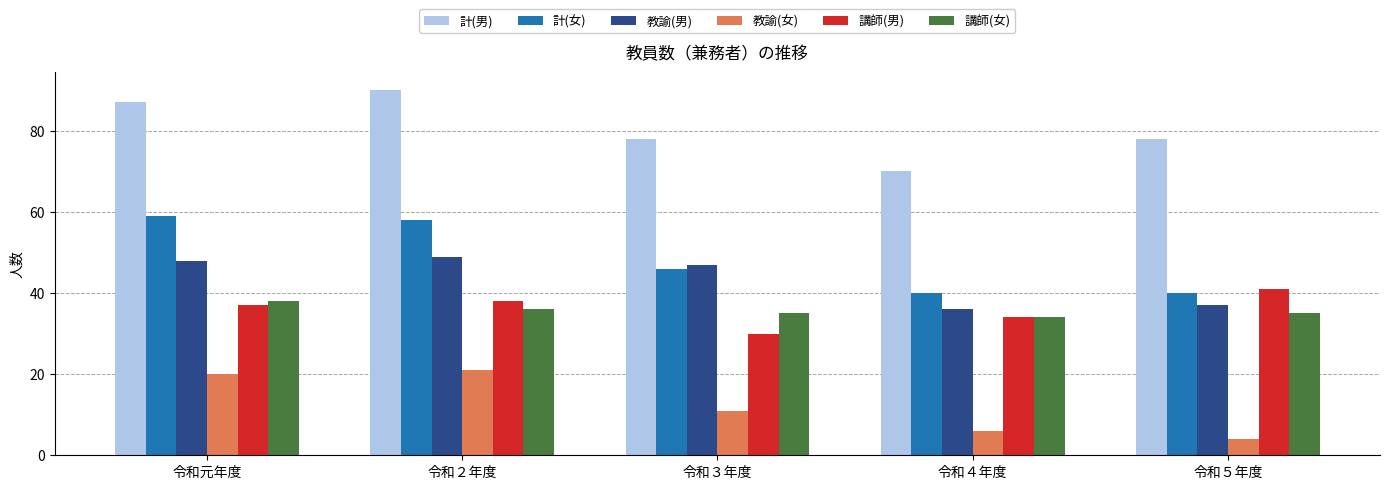

How many bars are there in total?

30